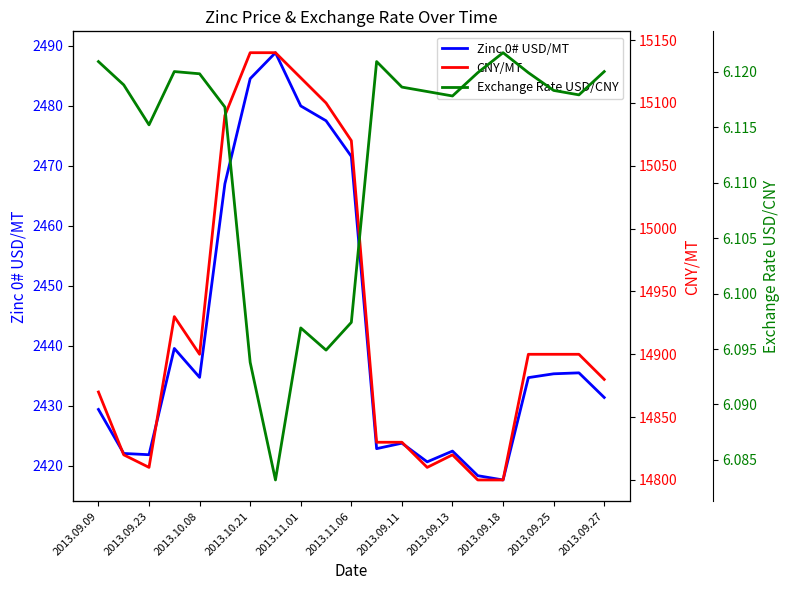

What is the lowest value of the Zinc 0# USD/MT series?

2417.6